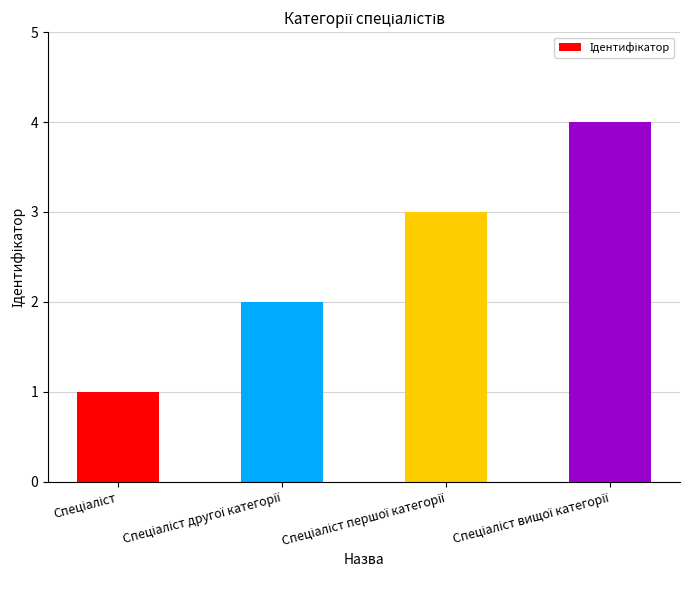

What is the sum of all values?

10